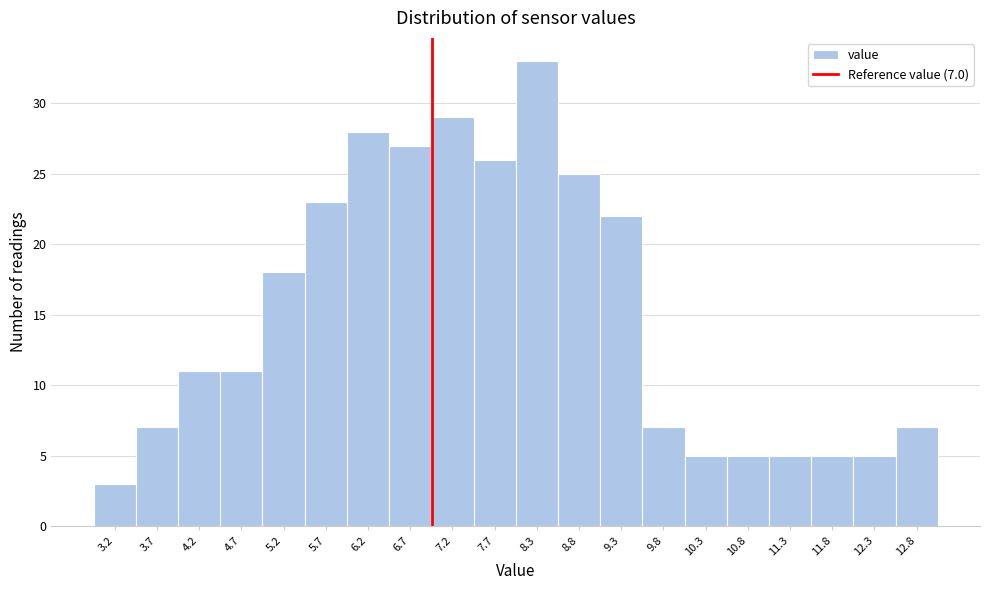

Over which range of the x-axis is the bar tallest?

8.0 to 8.5